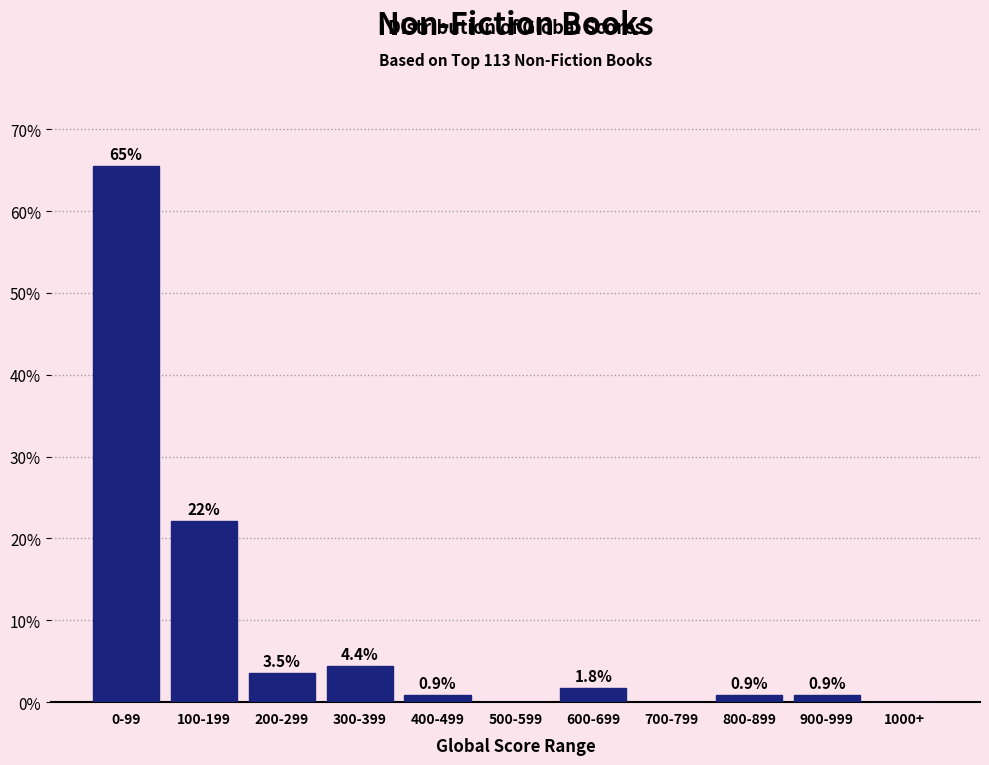

Reading left to right, list all the values displayed in this chart.

0-99=65.5	100-199=22.1	200-299=3.5	300-399=4.4	400-499=0.9	500-599=0.0	600-699=1.8	700-799=0.0	800-899=0.9	900-999=0.9	1000+=0.0